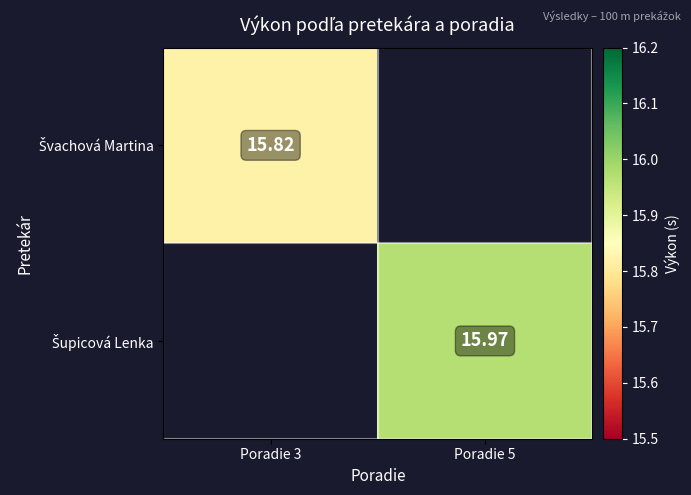

Which category has the lowest value across all series?

Poradie 3